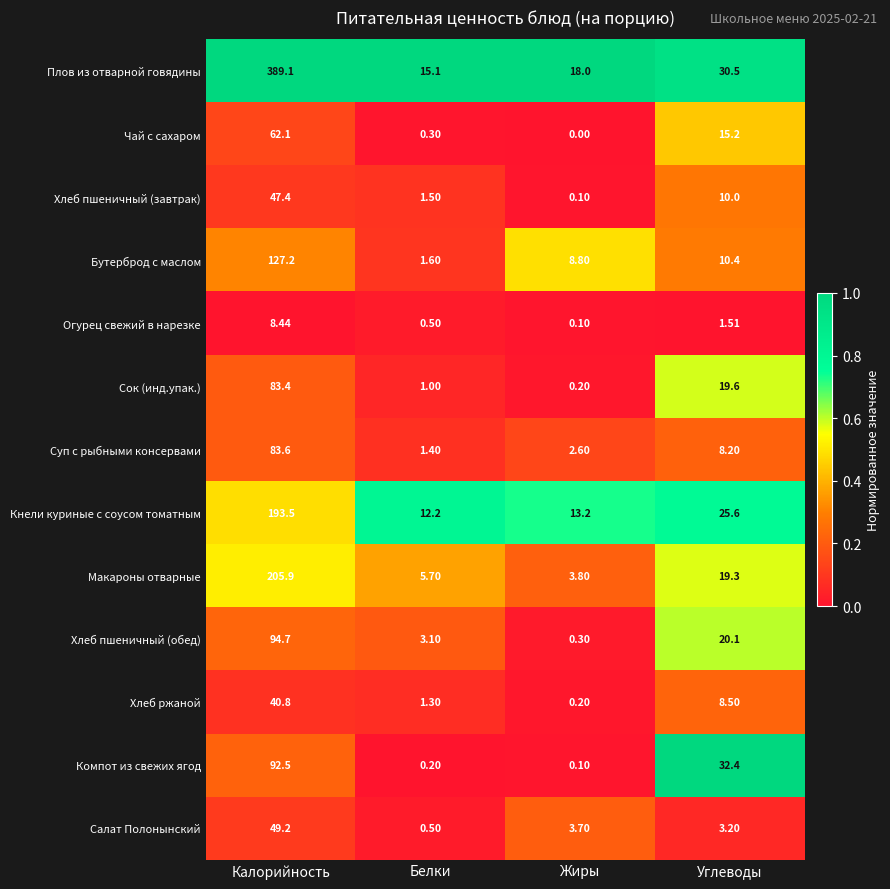

Where does the Плов из отварной говядины series first go above 30?

Калорийность